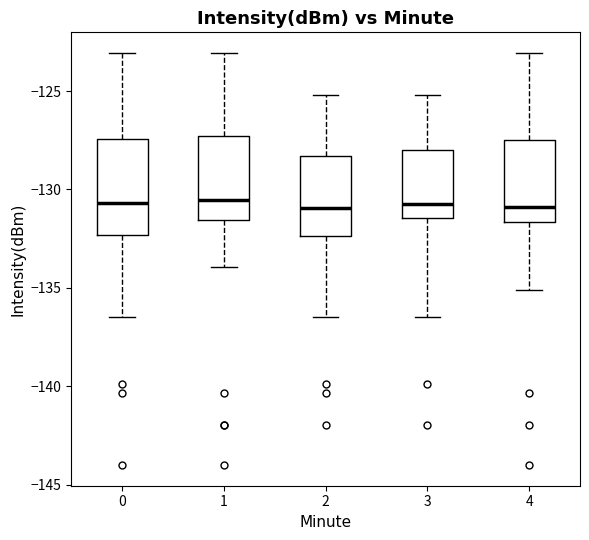

Which box is the tallest, from its lower edge to its upper edge?

0